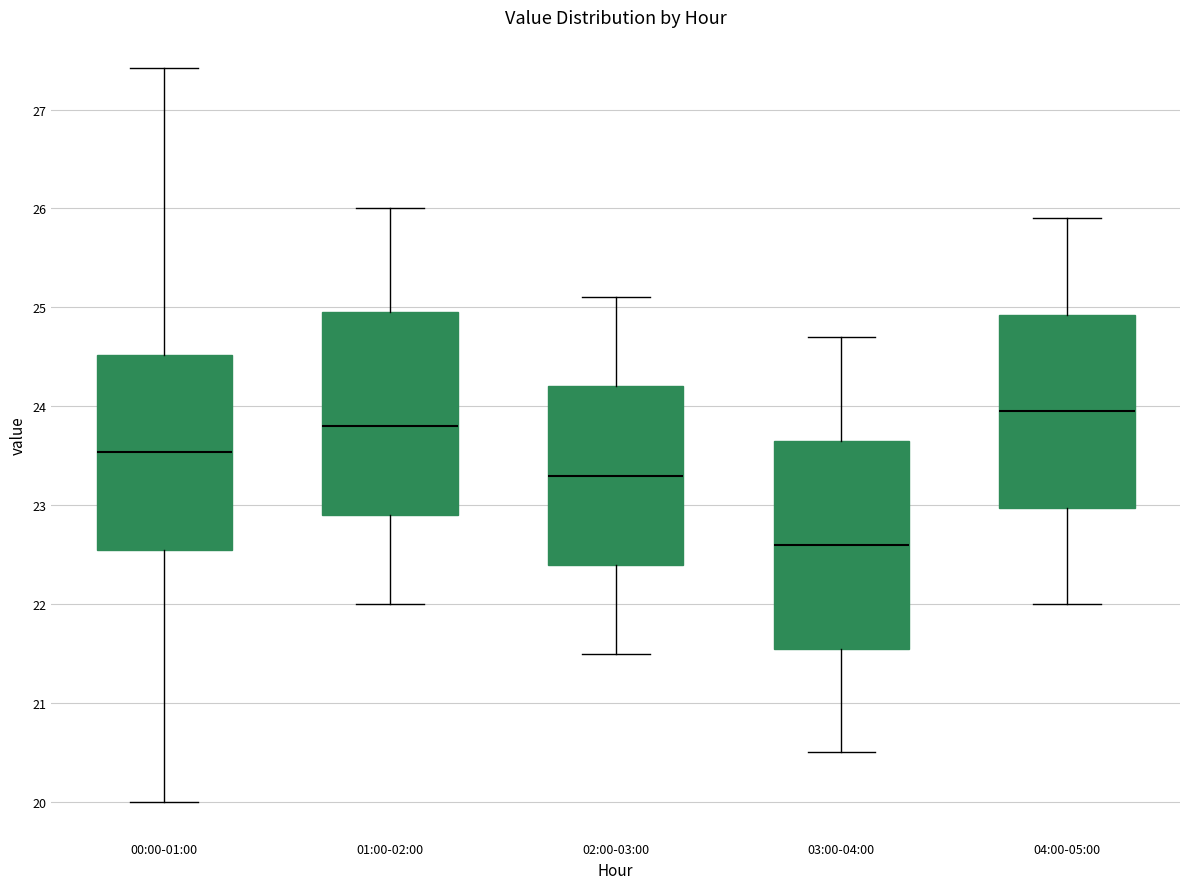

Reading left to right, transcribe this box plot: for each box, give where its median line is, the range the box spans, and where its two whiskers end, as read against the y-axis. The values are not printed on the chart, so give them approximately, as read against the axis.

00:00-01:00: median 23.5, box 22.5 to 24.5, whiskers 20.0 to 27.4
01:00-02:00: median 23.8, box 22.9 to 25.0, whiskers 22.0 to 26.0
02:00-03:00: median 23.3, box 22.4 to 24.2, whiskers 21.5 to 25.1
03:00-04:00: median 22.6, box 21.6 to 23.7, whiskers 20.5 to 24.7
04:00-05:00: median 24.0, box 23.0 to 24.9, whiskers 22.0 to 25.9